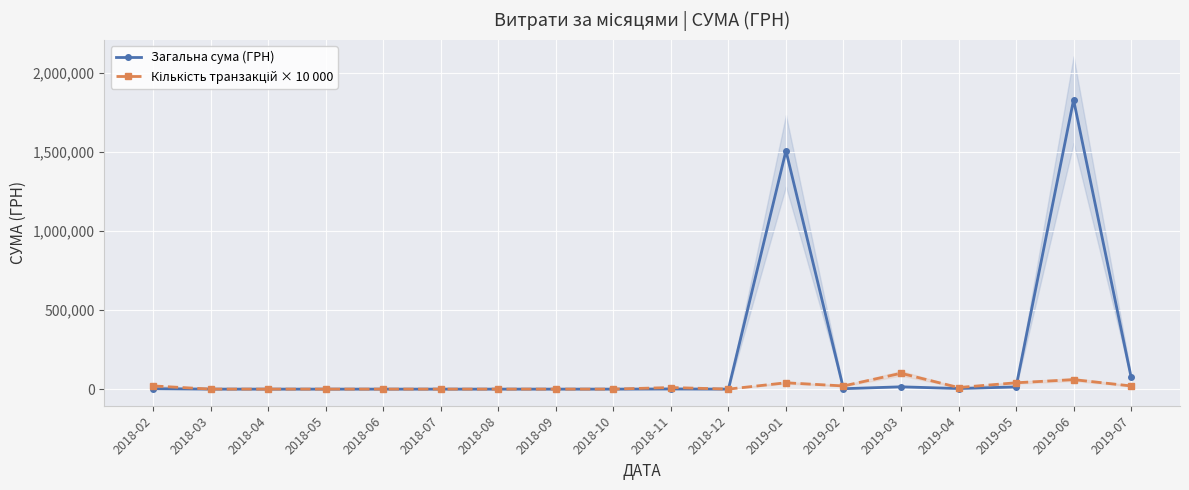

True or false: Загальна сума (ГРН) has more than 0 points higher than both neighbors.

True